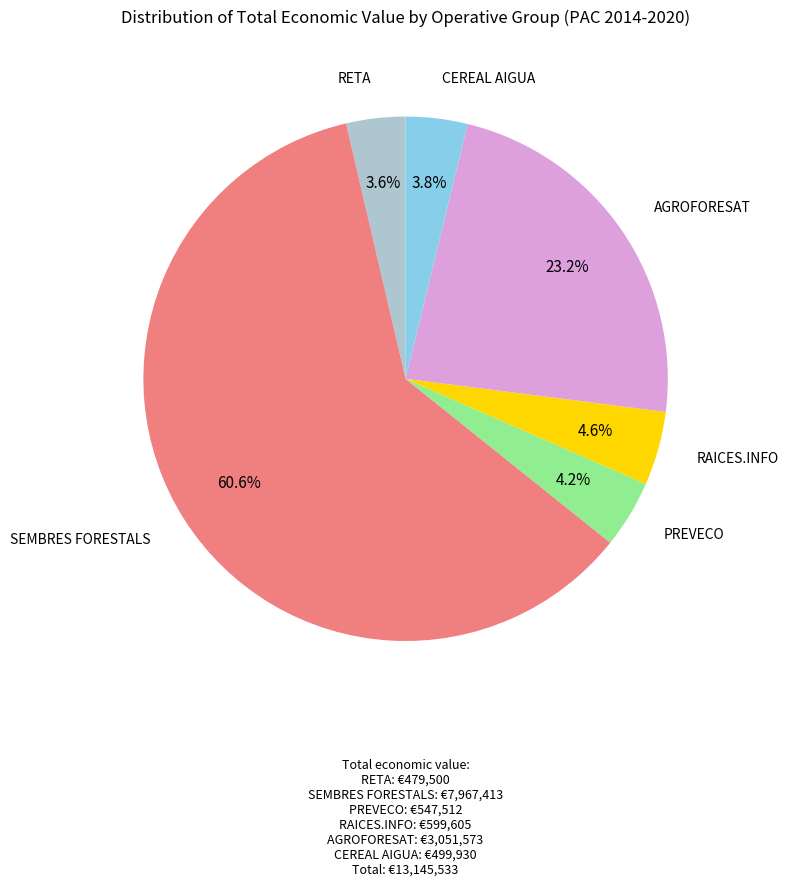

Is there any slice that represents more than half of the pie?

Yes